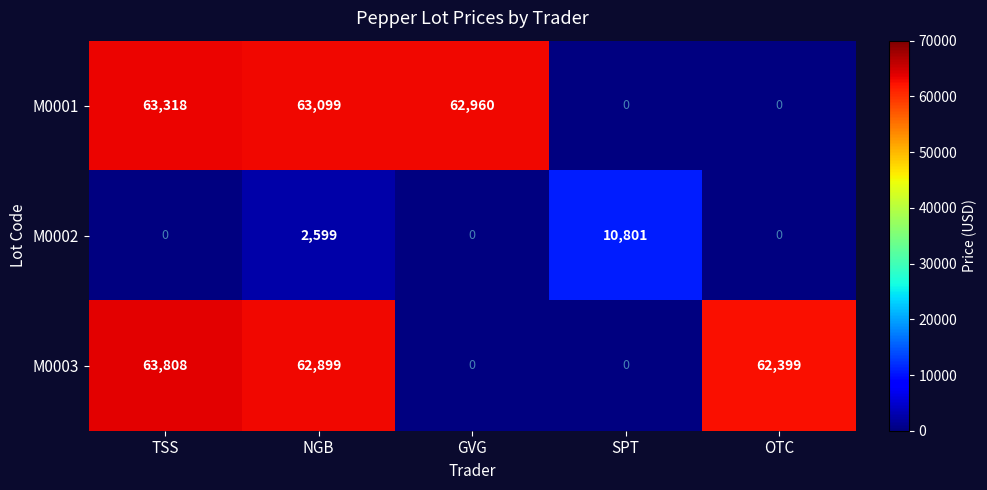

How many series are shown in this chart?

3